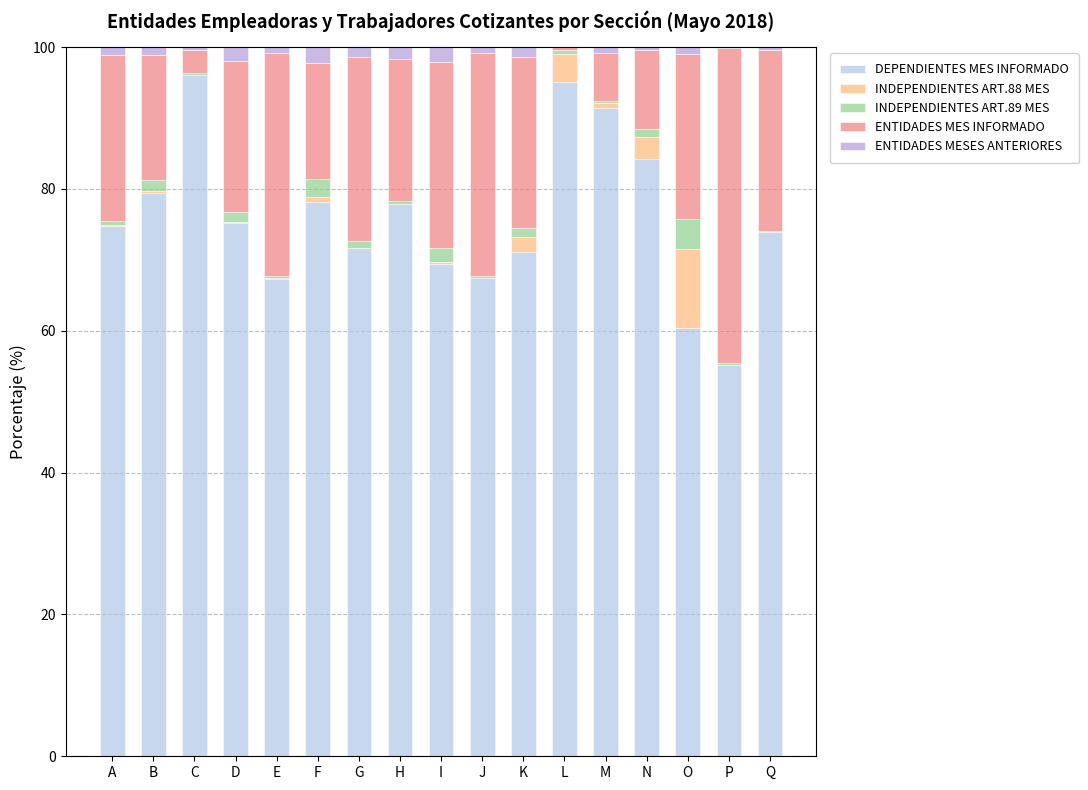

The value of DEPENDIENTES MES INFORMADO at K is 71.1. True or false?

True